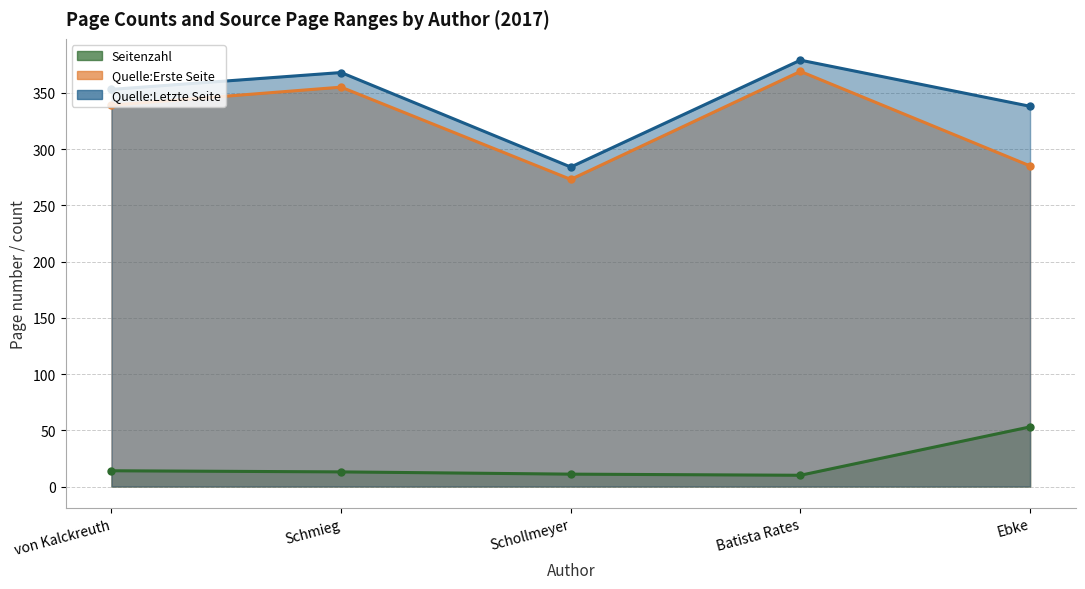

Reading left to right, transcribe all the data shown in this chart.

Seitenzahl: von Kalckreuth=14	Schmieg=13	Schollmeyer=11	Batista Rates=10	Ebke=53
Quelle:Erste Seite: von Kalckreuth=339	Schmieg=355	Schollmeyer=273	Batista Rates=369	Ebke=285
Quelle:Letzte Seite: von Kalckreuth=353	Schmieg=368	Schollmeyer=284	Batista Rates=379	Ebke=338